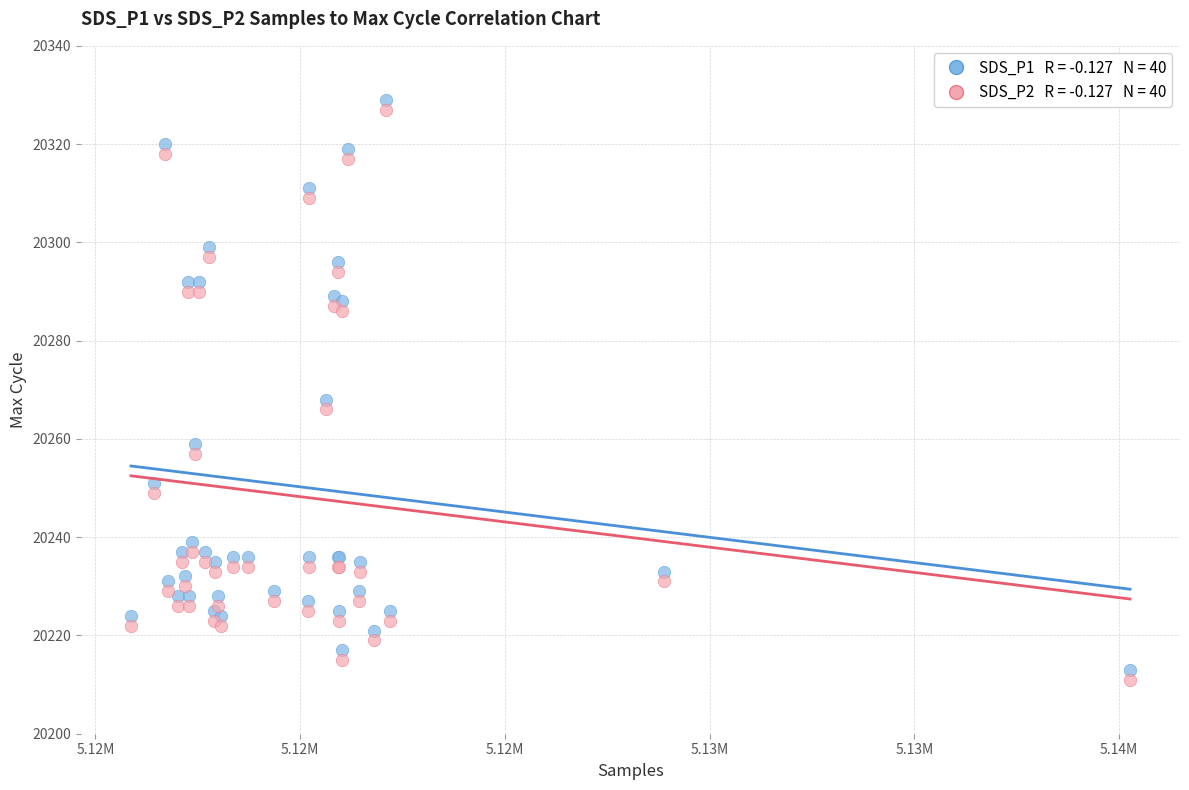

Across all series, what Y value is closest to 20270?

20268